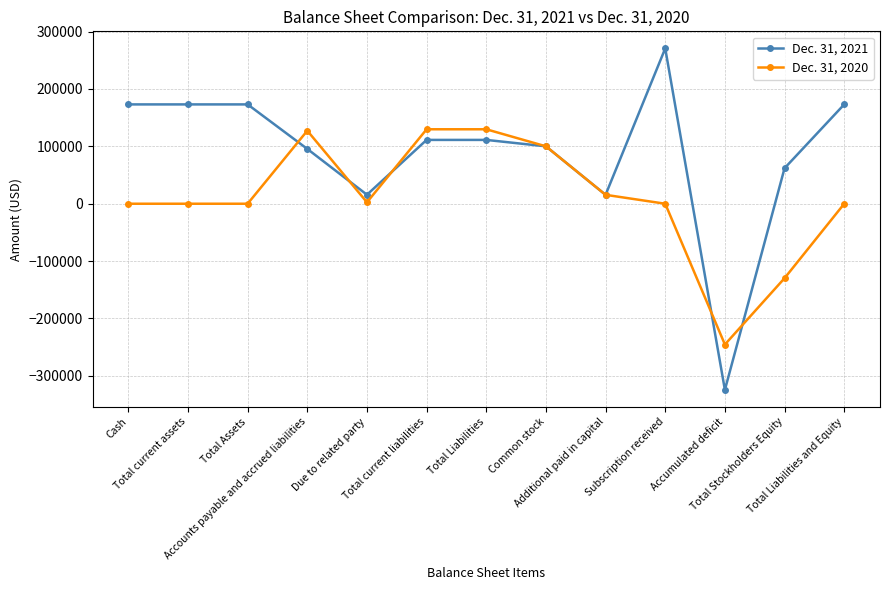

What is the difference between the second highest and second lowest values in the Dec. 31, 2020 series?

259566